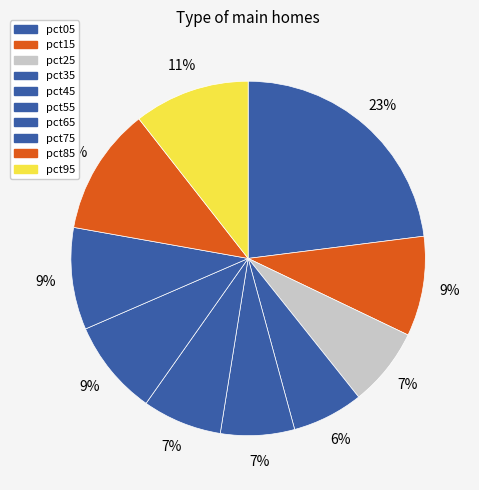

Combined, do pct65 and pct45 account for over 50%?

No